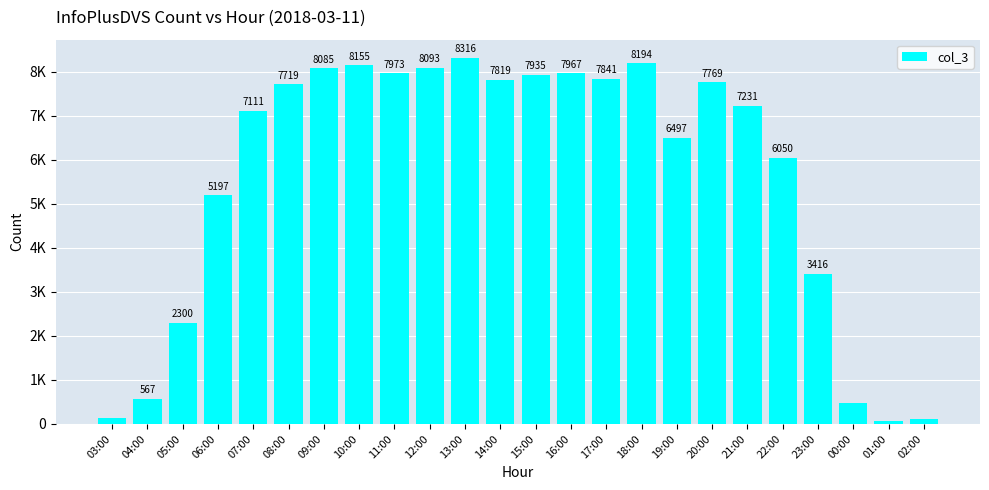

Reading left to right, transcribe all the data shown in this chart.

03:00=134	04:00=567	05:00=2300	06:00=5197	07:00=7111	08:00=7719	09:00=8085	10:00=8155	11:00=7973	12:00=8093	13:00=8316	14:00=7819	15:00=7935	16:00=7967	17:00=7841	18:00=8194	19:00=6497	20:00=7769	21:00=7231	22:00=6050	23:00=3416	00:00=479	01:00=56	02:00=104